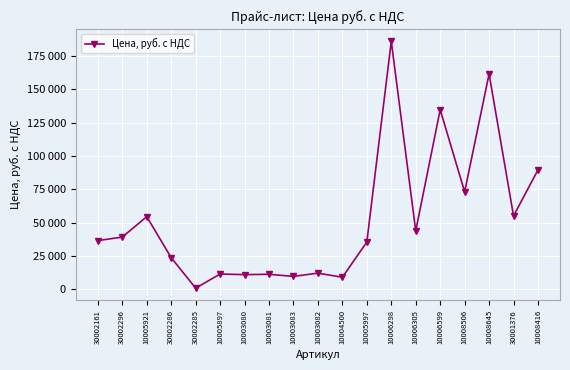

Does the chart have visible grid lines?

Yes